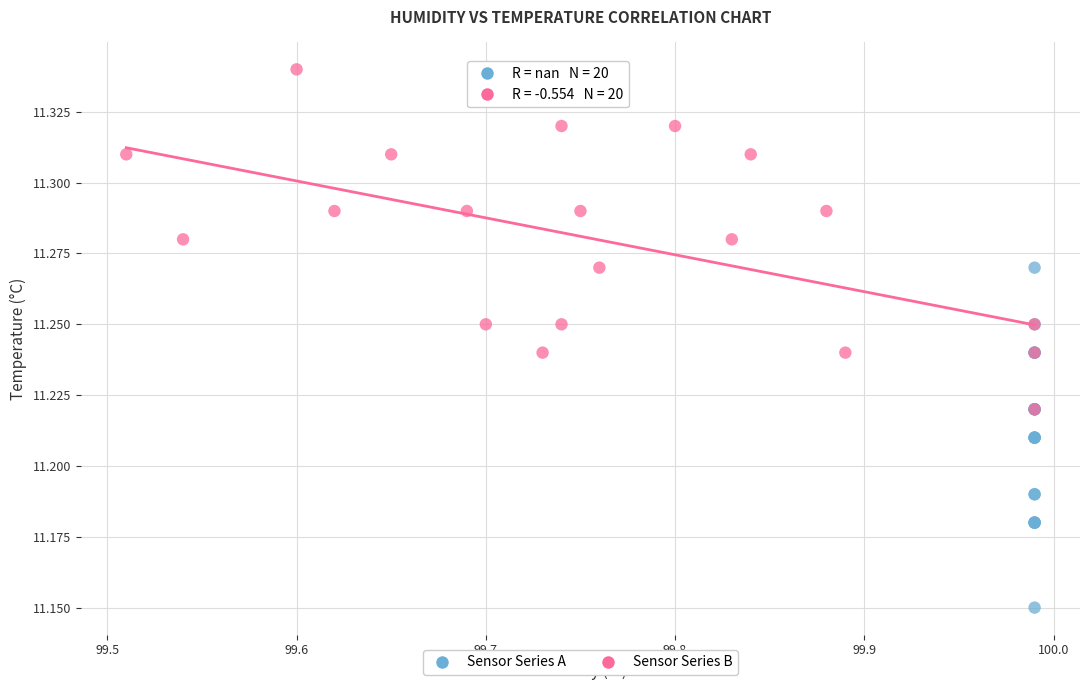

Which series reaches the maximum Y coordinate?

Sensor Series B